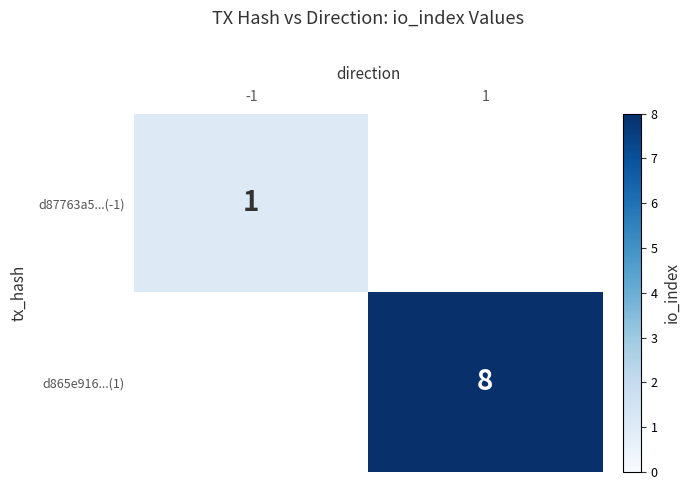

The value of d87763a5...(-1) at -1 is 0. True or false?

False